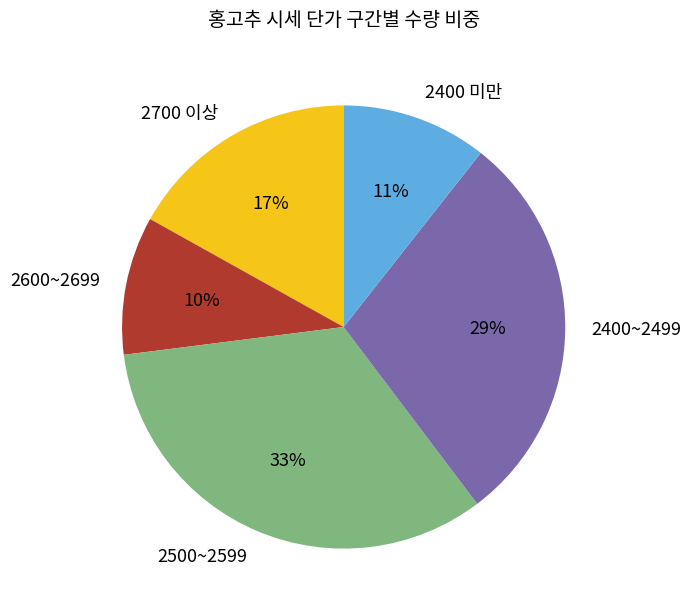

Count the number of slices in the pie.

5